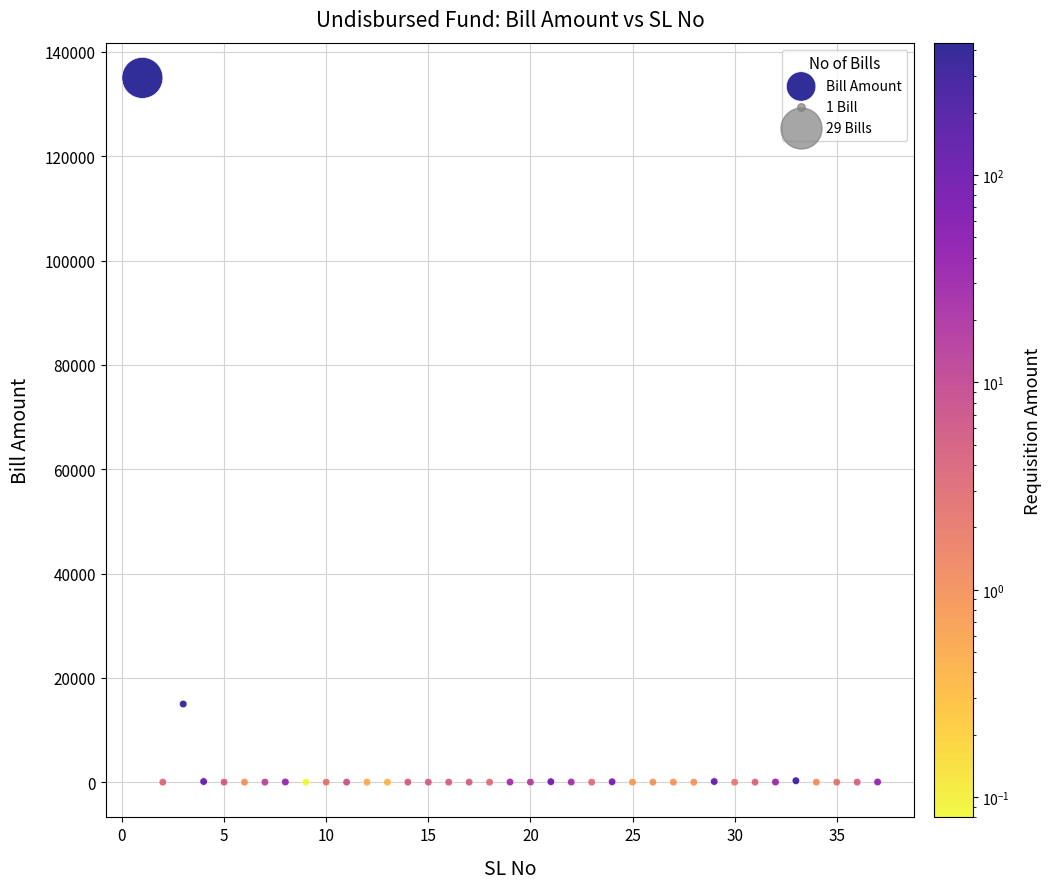

What is the range of X values (max minus min)?

36.0